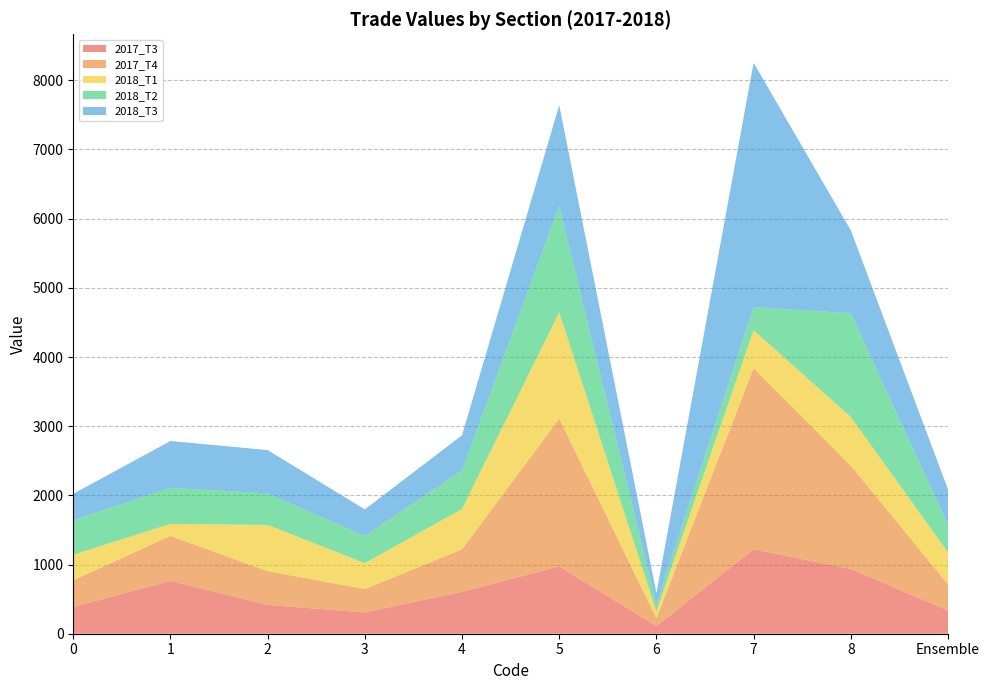

Reading right to left, transcribe all the data shown in this chart.

2017_T3: Ensemble=333.5	8=935.5	7=1220.4	6=109.5	5=972.8	4=605.6	3=307.4	2=415.9	1=763.5	0=387.0
2017_T4: Ensemble=381.0	8=1493.5	7=2618.5	6=113.3	5=2137.2	4=613.8	3=338.9	2=487.9	1=650.1	0=386.8
2018_T1: Ensemble=461.8	8=703.4	7=548.2	6=101.6	5=1534.4	4=584.3	3=373.6	2=668.7	1=174.9	0=368.0
2018_T2: Ensemble=398.4	8=1499.9	7=334.7	6=102.3	5=1538.3	4=555.2	3=392.4	2=455.1	1=522.4	0=499.3
2018_T3: Ensemble=511.4	8=1199.0	7=3530.4	6=158.7	5=1458.0	4=510.2	3=384.9	2=626.9	1=674.9	0=381.5